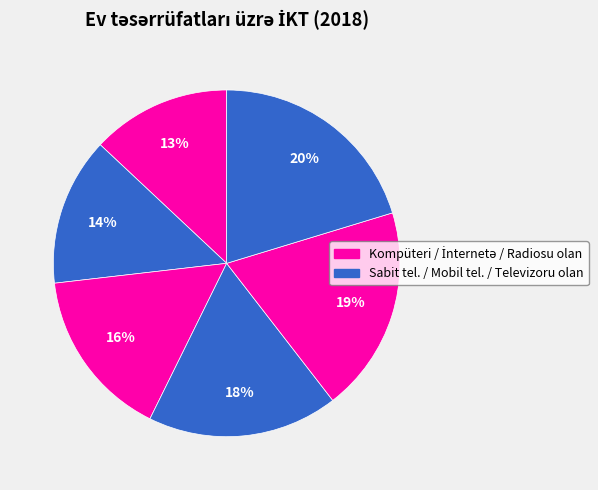

How many slices are in this pie chart?

6